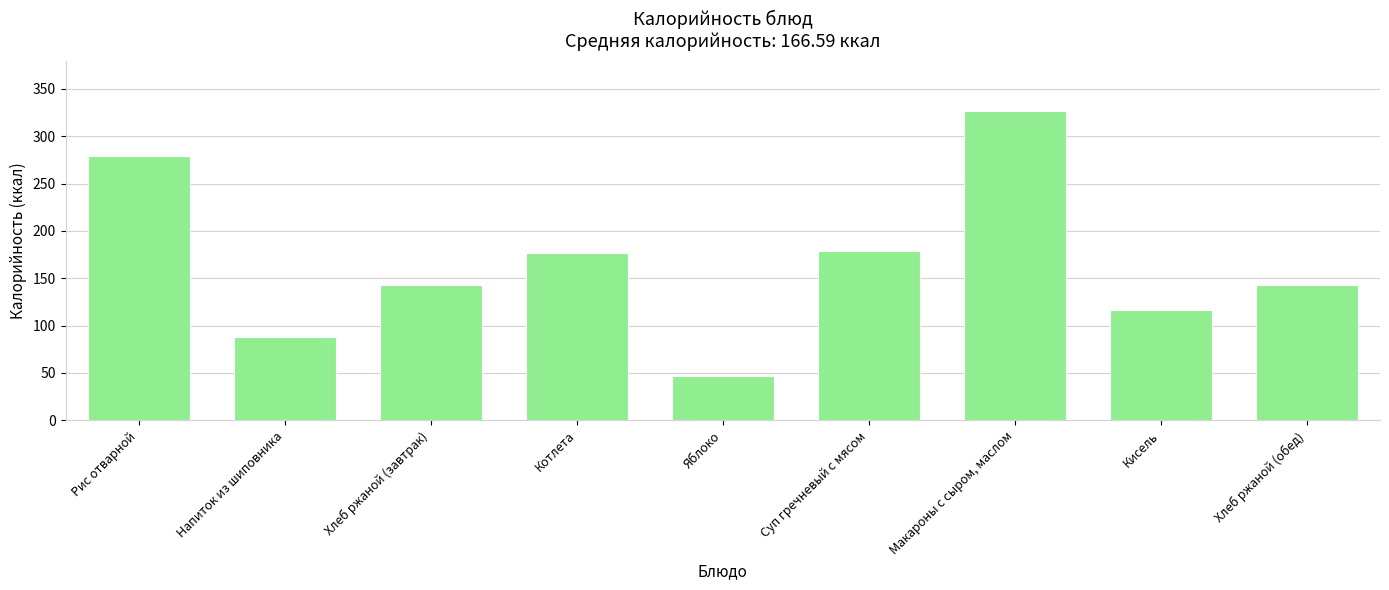

The chart shows a value of 116.0 at Кисель. True or false?

True